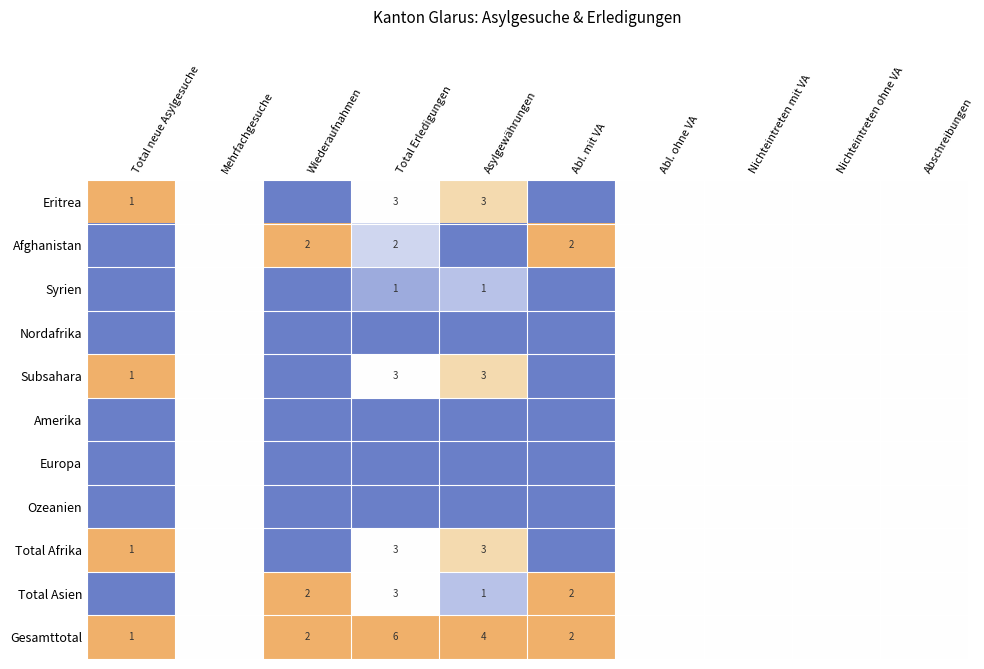

How many categories are shown in the chart?

10